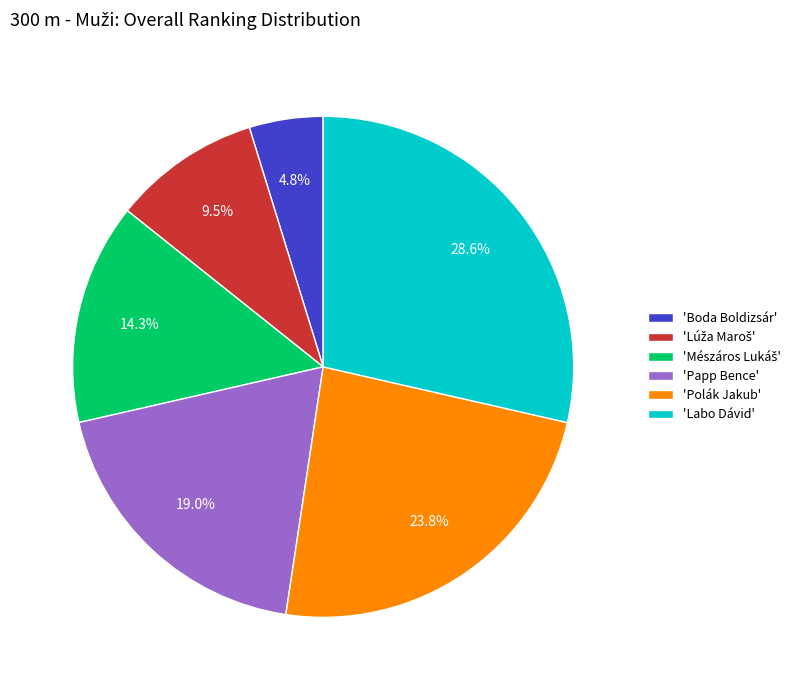

Between 'Papp Bence' and 'Boda Boldizsár', which is larger?

'Papp Bence'